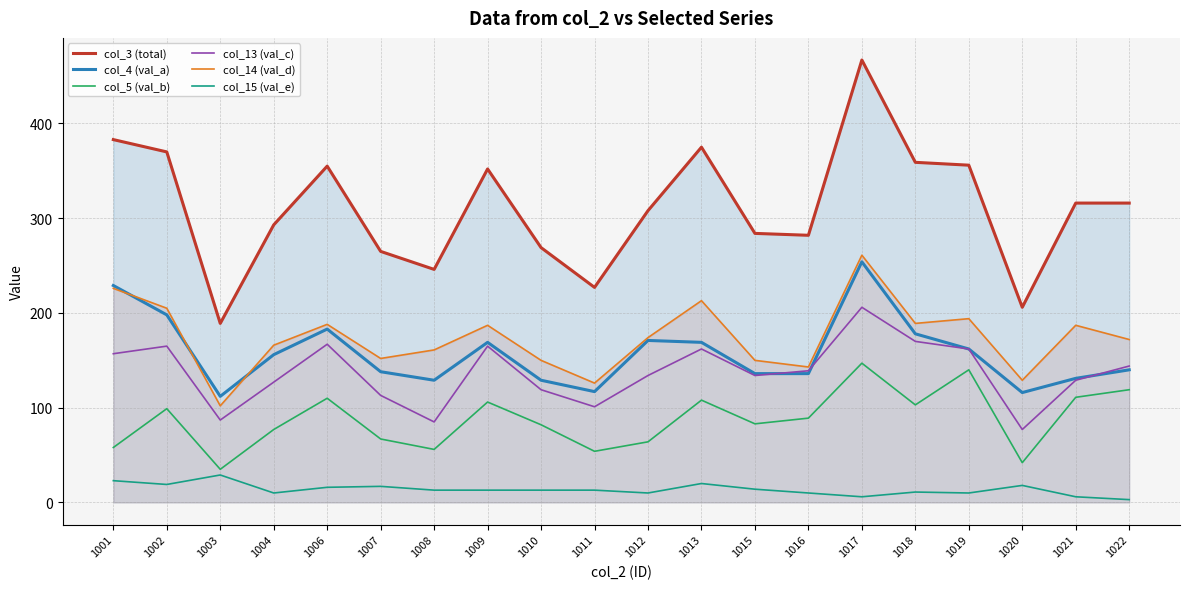

At which label is col_13 (val_c) closest to 141?

1016